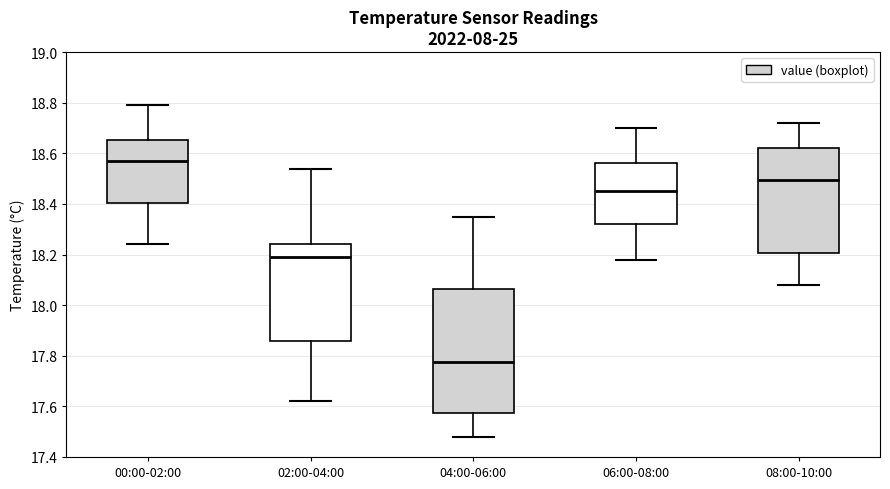

Which box's median line is the highest?

00:00-02:00